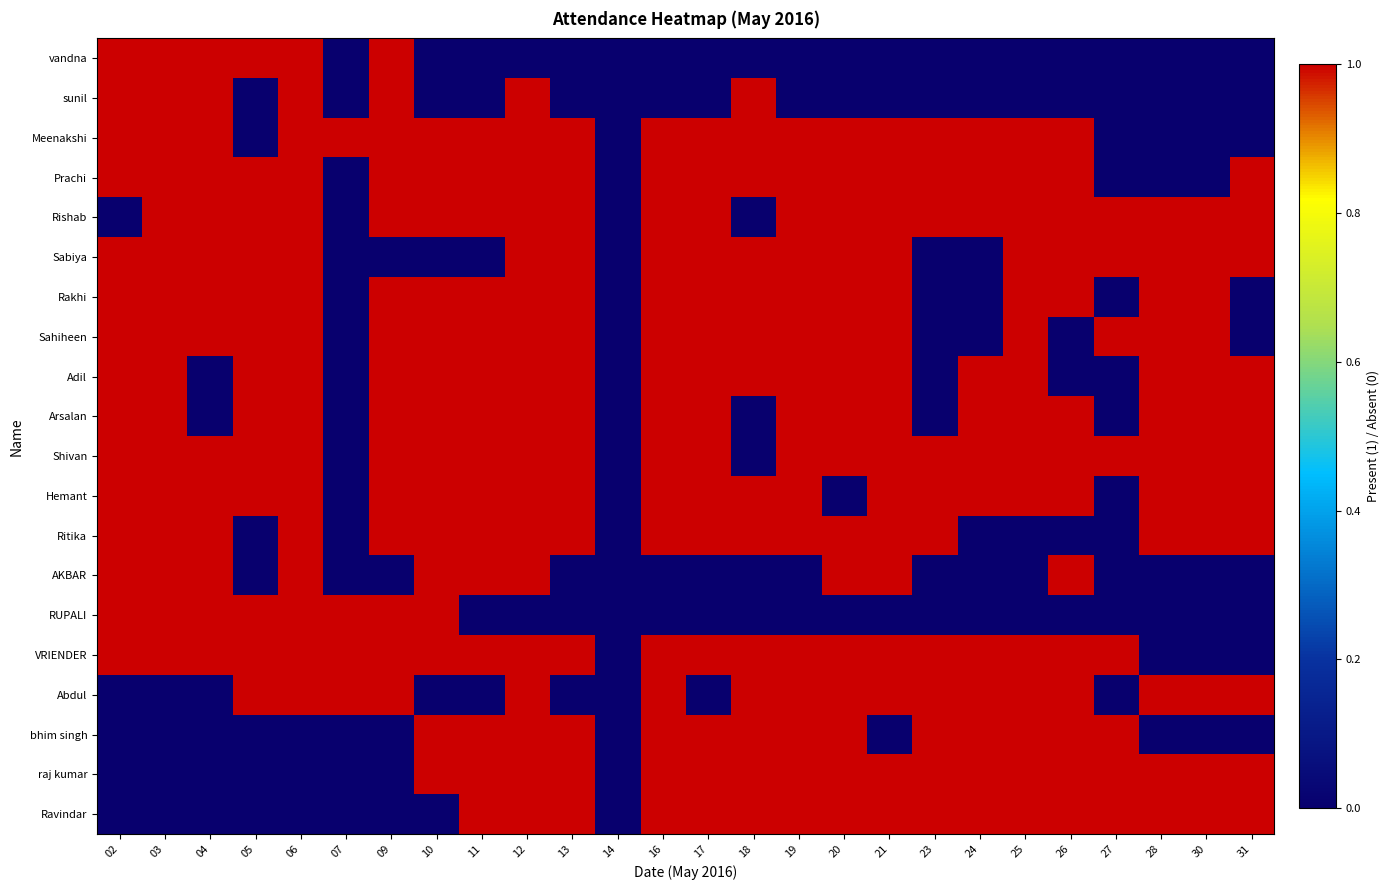

Which series has the largest range (max minus min)?

vandna